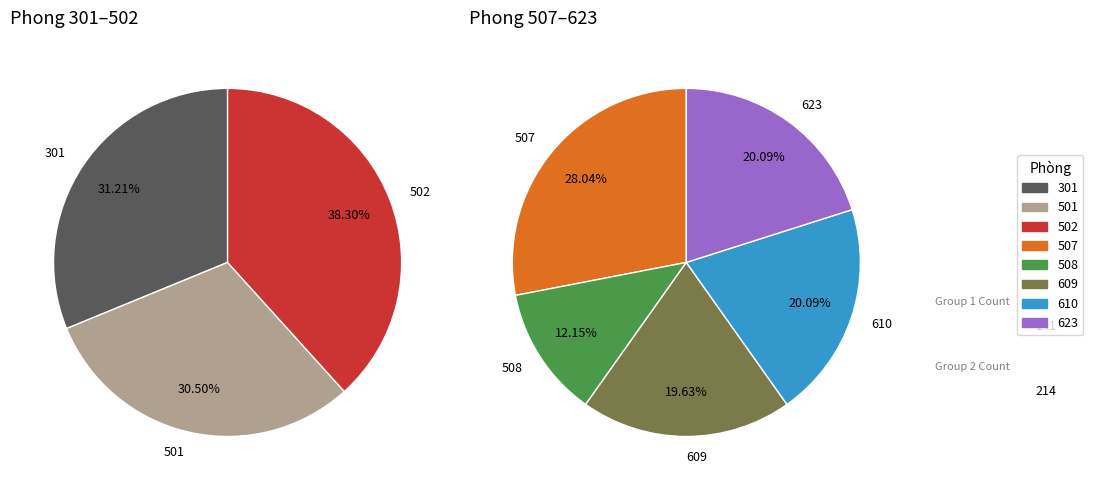

Do 301 and 508 together represent more than half of the pie?

No